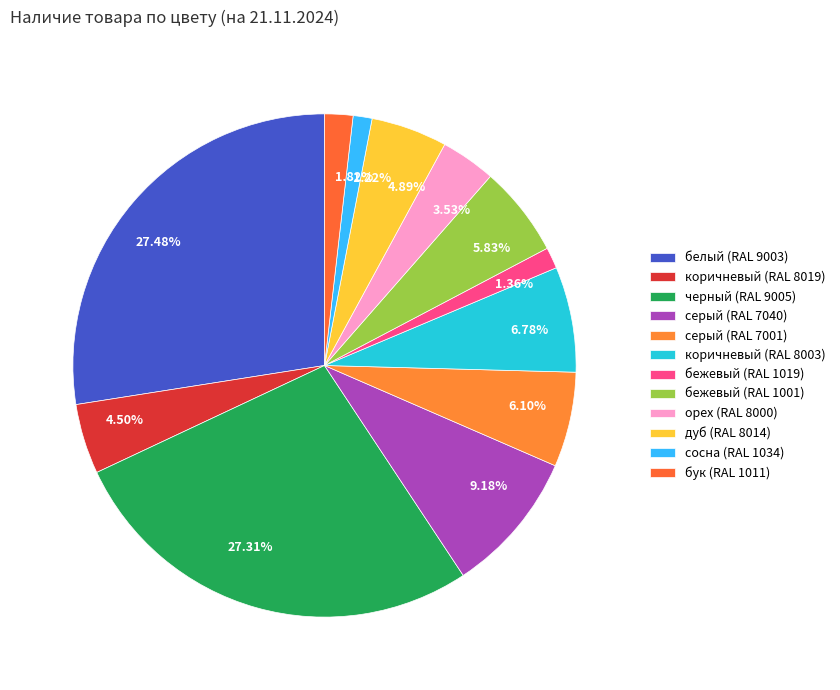

Is 27.48% the majority of the pie?

No